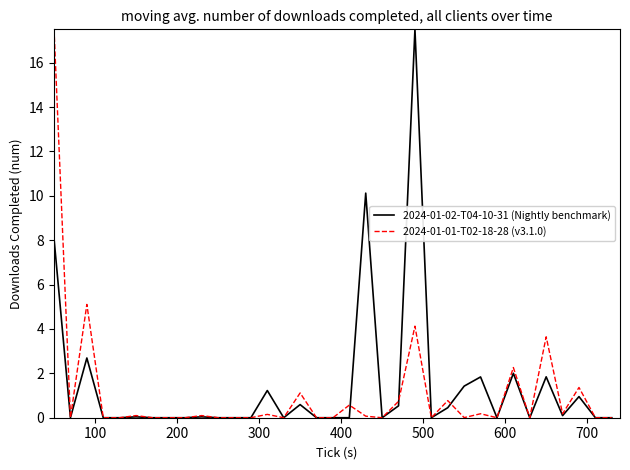

What are all the series names shown in the legend?

2024-01-02-T04-10-31 (Nightly benchmark), 2024-01-01-T02-18-28 (v3.1.0)